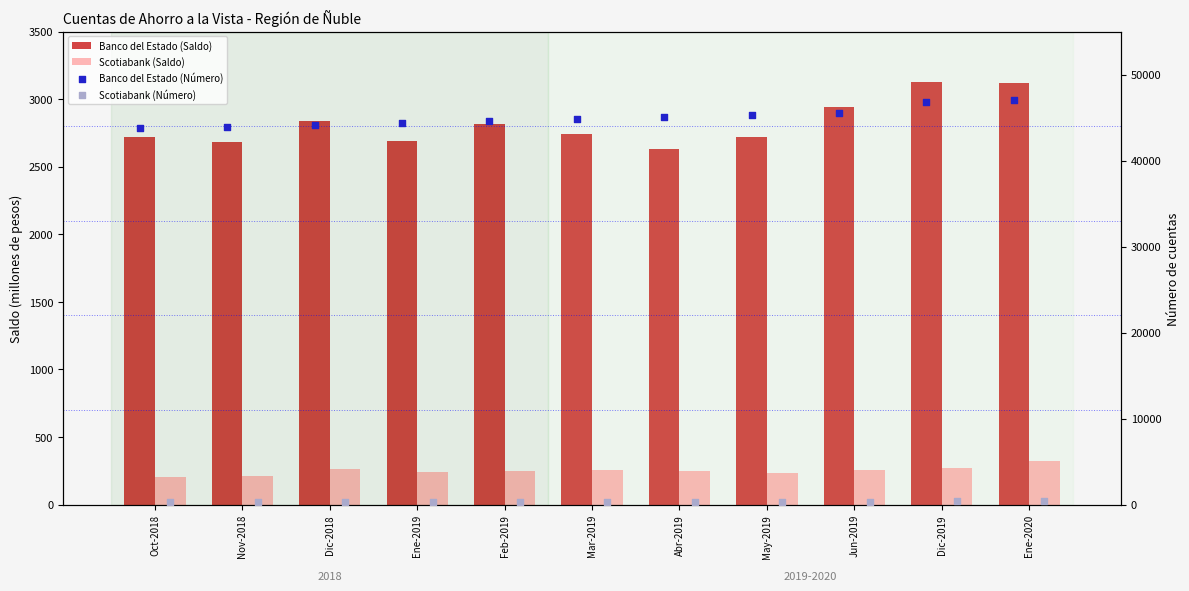

At how many categories does at least one series exceed 44890?

5